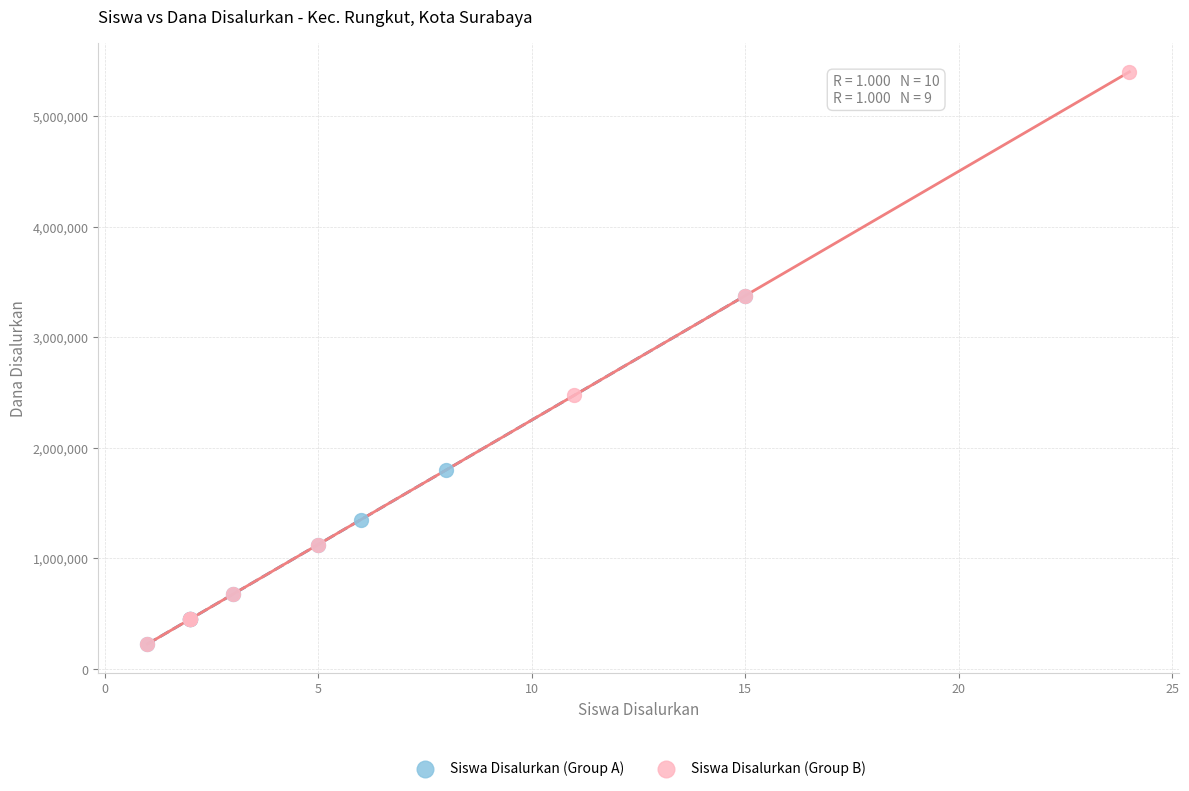

Which series has the largest Y range (max minus min)?

Siswa Disalurkan (Group B)